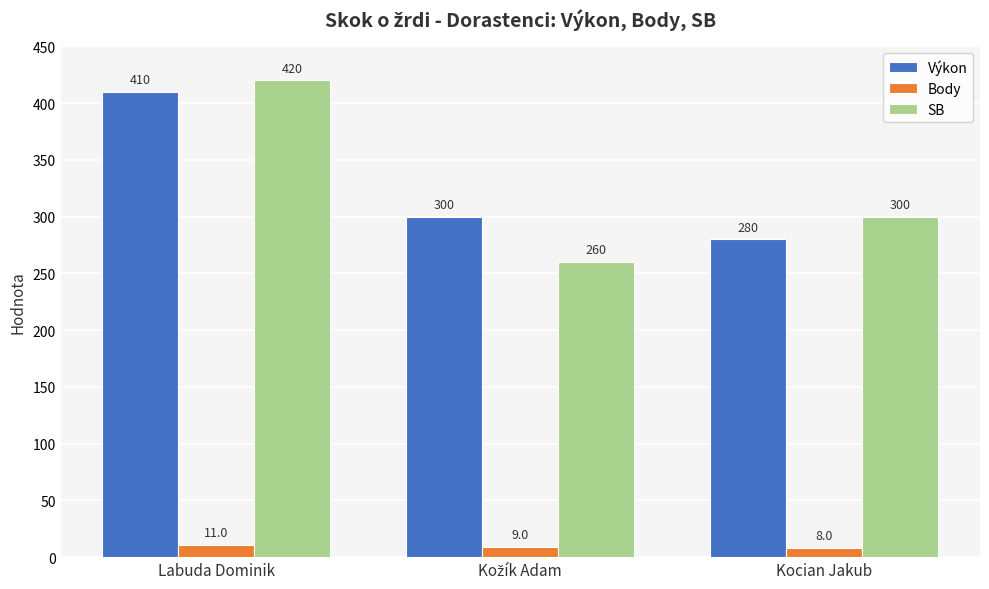

How many distinct data groups are displayed?

3